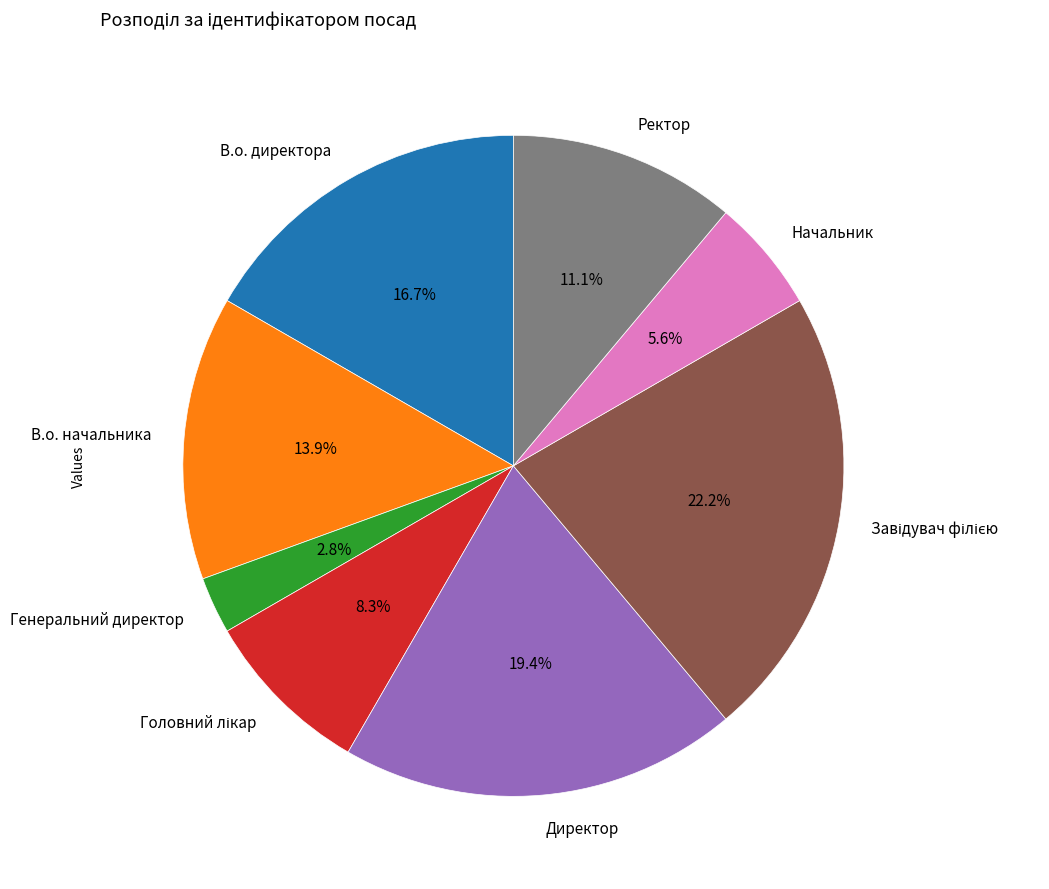

Do В.о. директора and Генеральний директор together represent more than half of the pie?

No